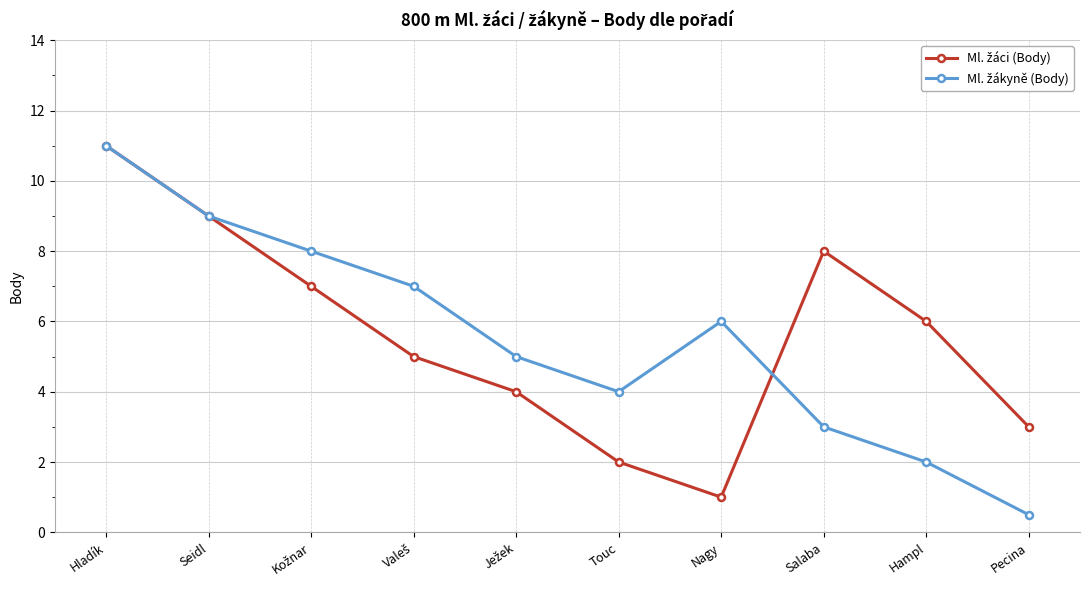

What is the difference between the highest and lowest values at Touc?

2.0